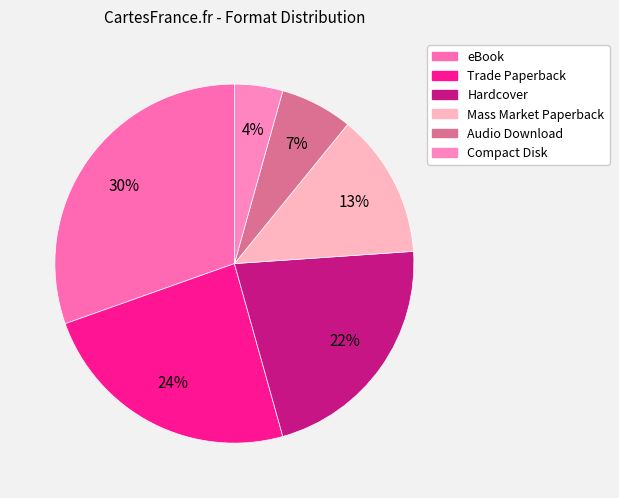

What is the ratio of the value at Hardcover to the value at Mass Market Paperback?

1.7